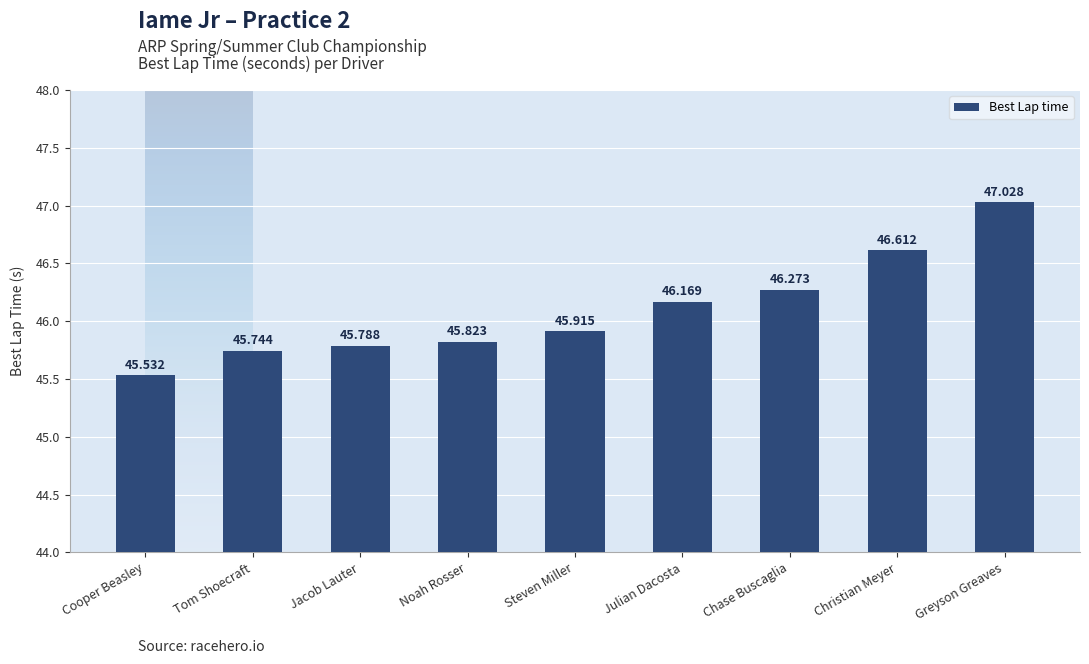

What is the label of the 2nd bar from the left?

Tom Shoecraft